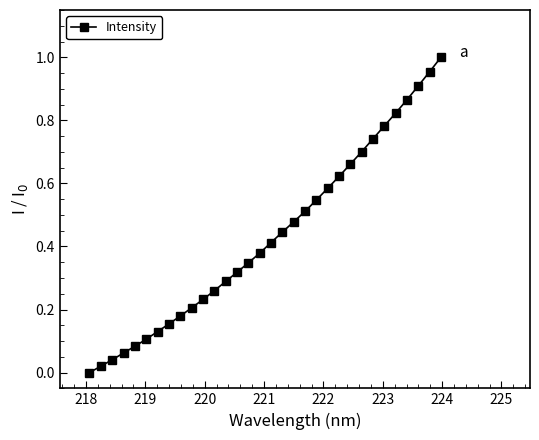

What is the sum of all values?

13.8